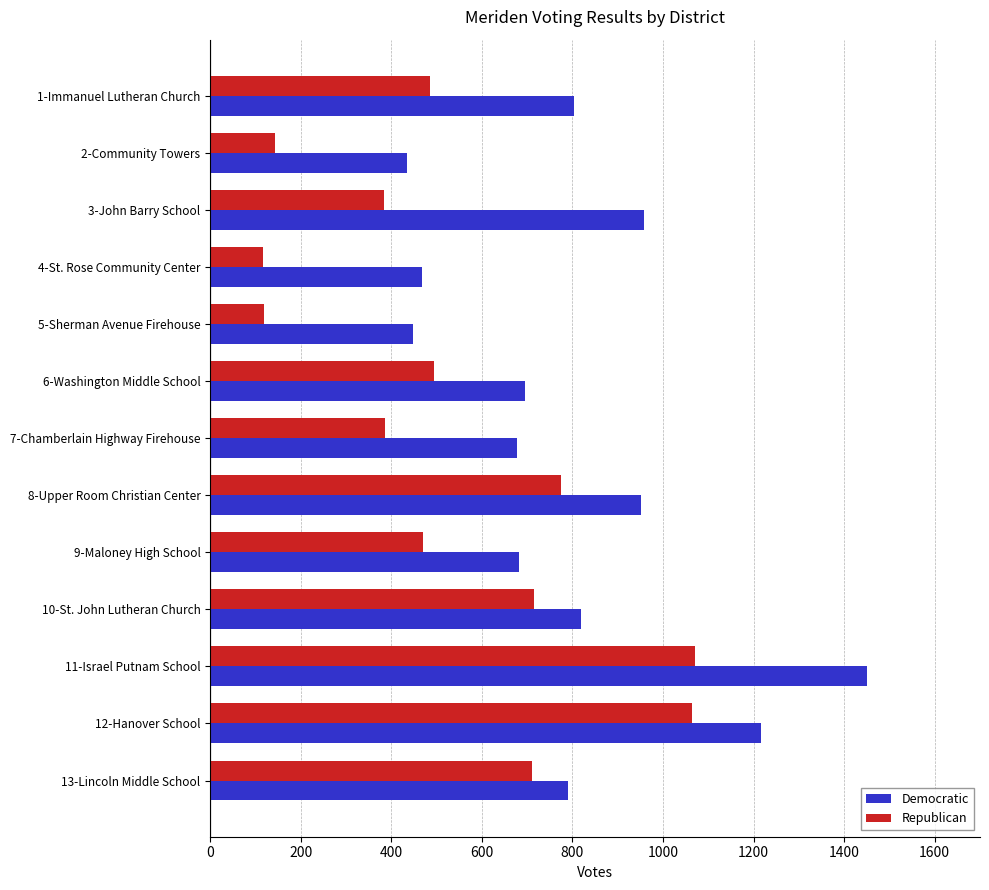

At how many categories does at least one series exceed 929?

4